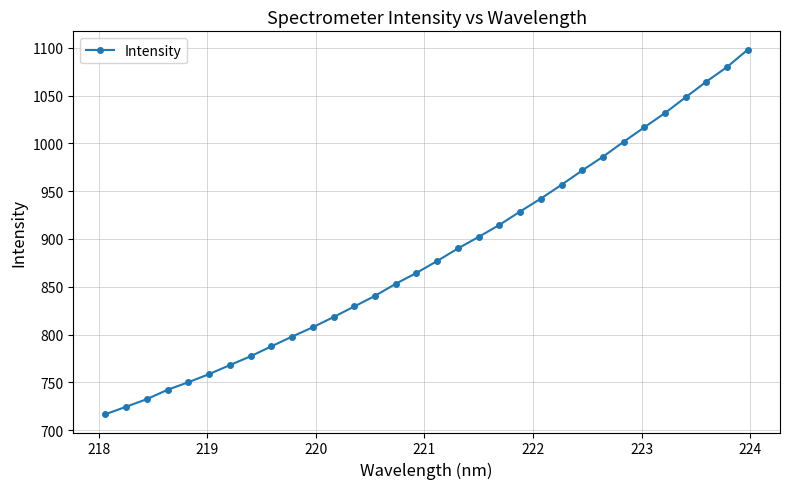

What is the minimum value shown in the chart?

716.6